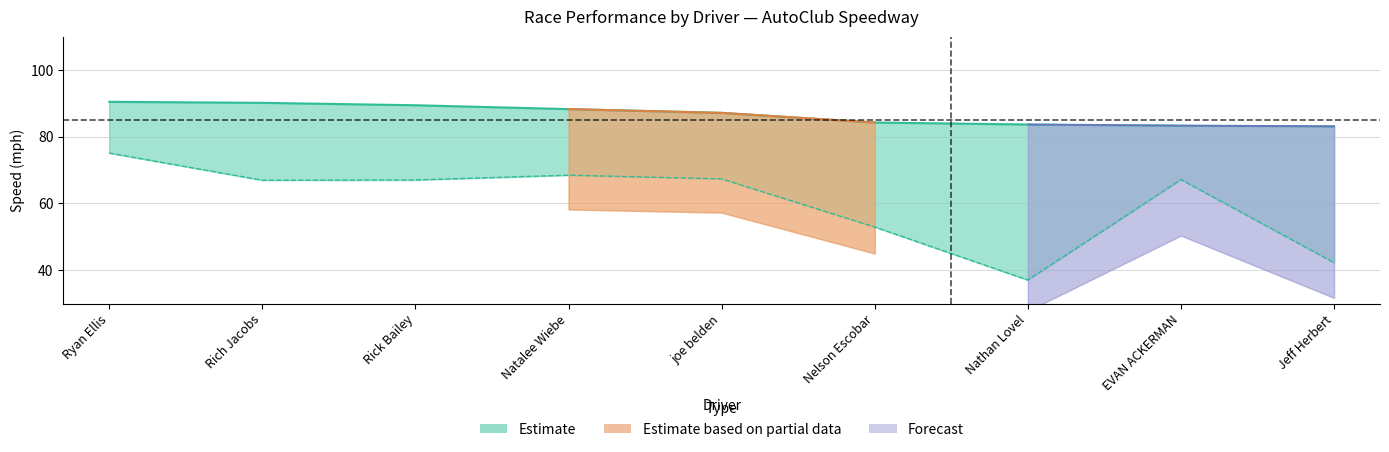

What is the sum of all Best Speed values?

780.0